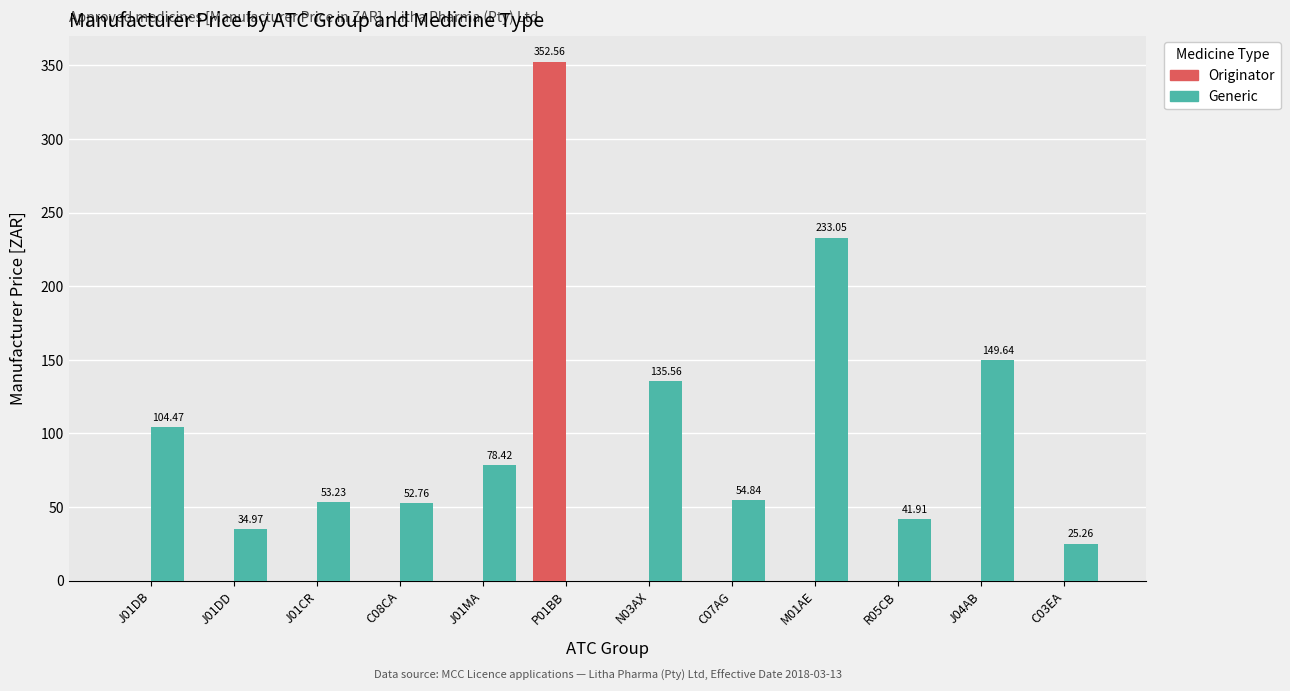

Which series has the largest range (max minus min)?

Originator